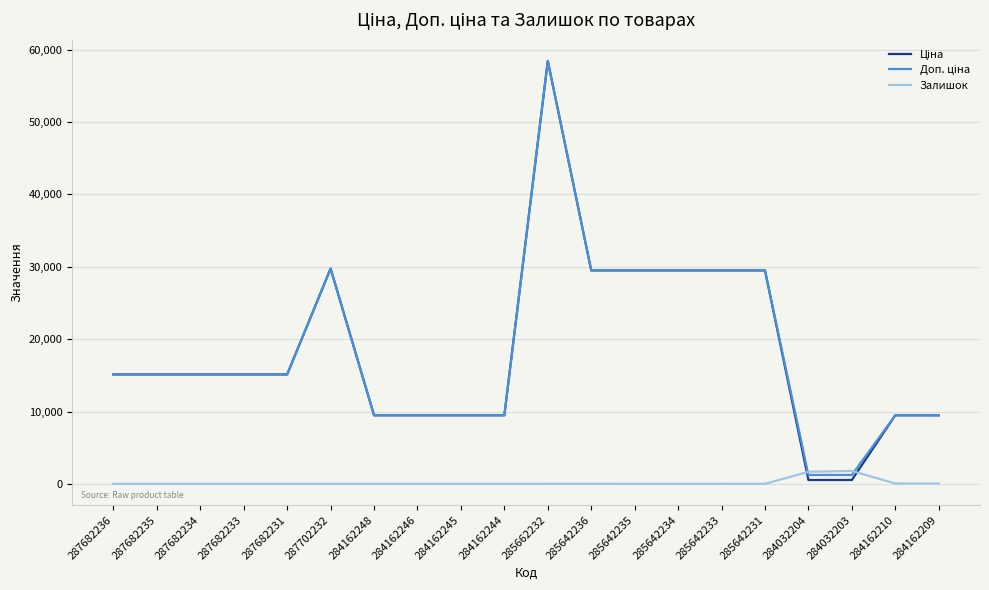

At which category is the sum across all series the highest?

285662232